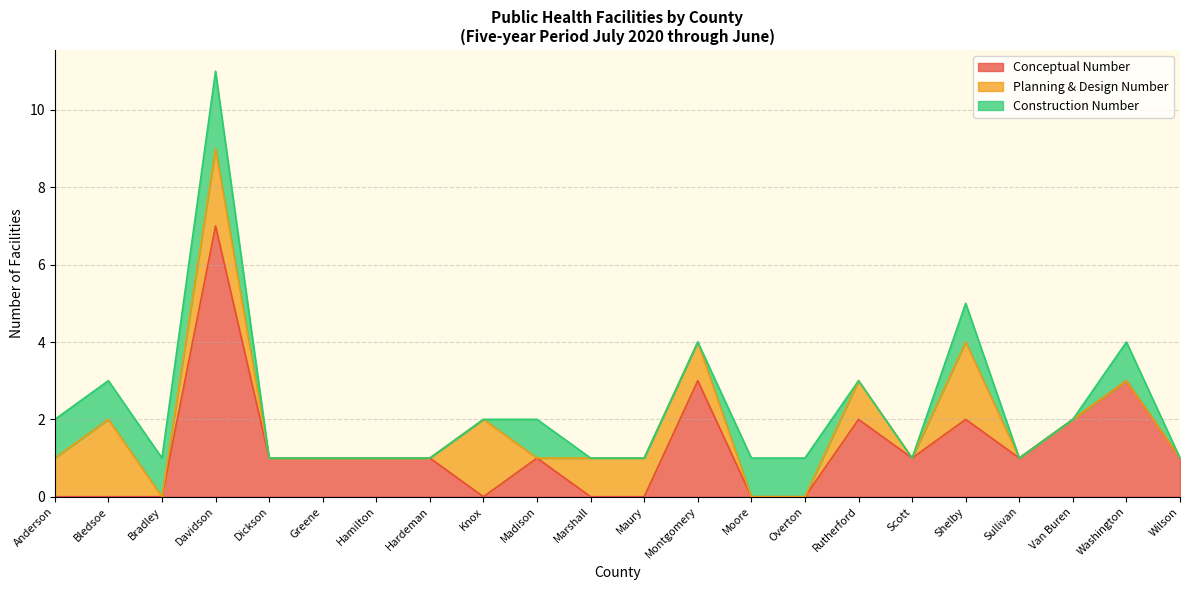

Which series has the largest range (max minus min)?

Conceptual Number